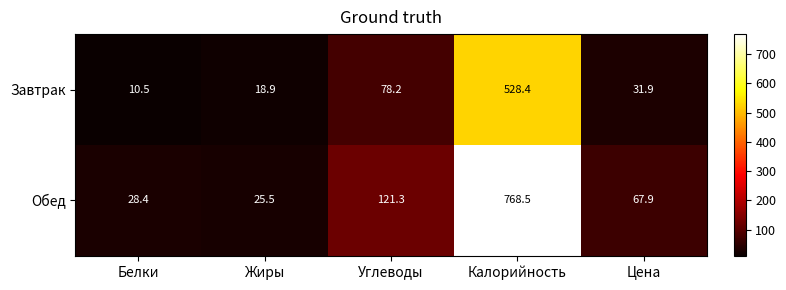

Where is Обед nearest to the value 397?

Углеводы